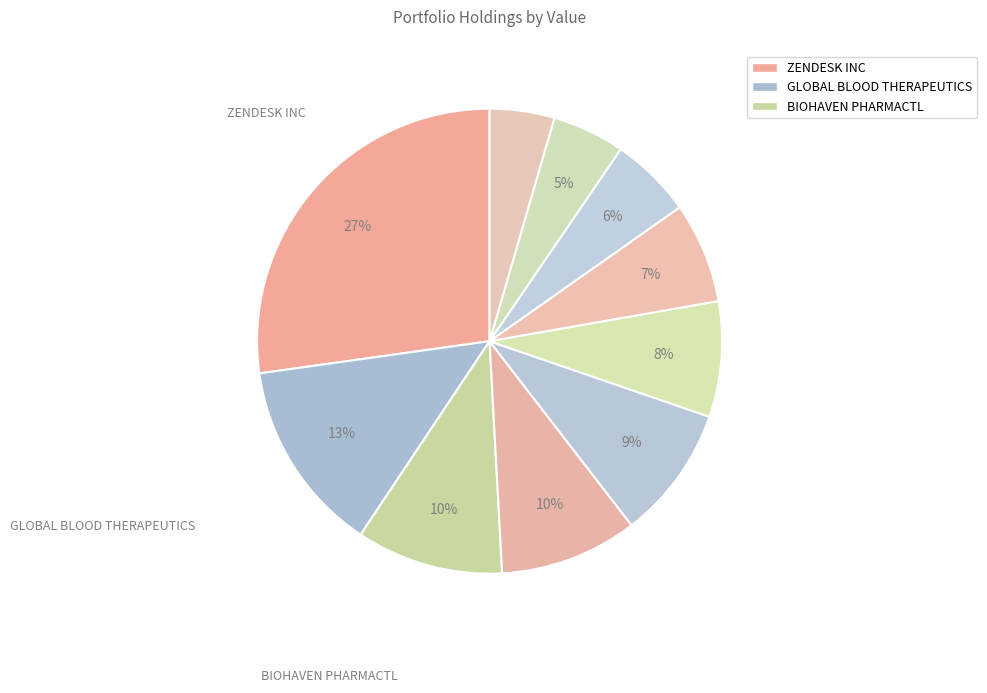

How many slices are in this pie chart?

10